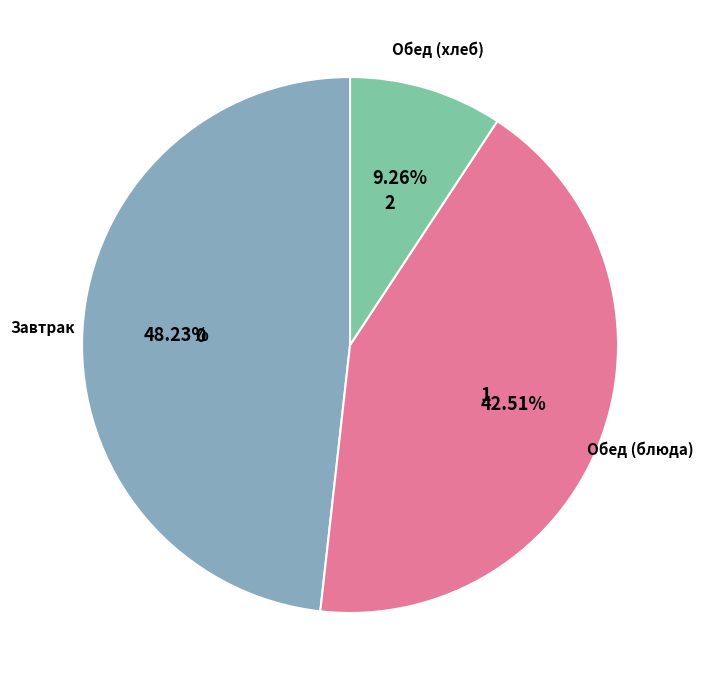

Which slice is the largest?

Завтрак